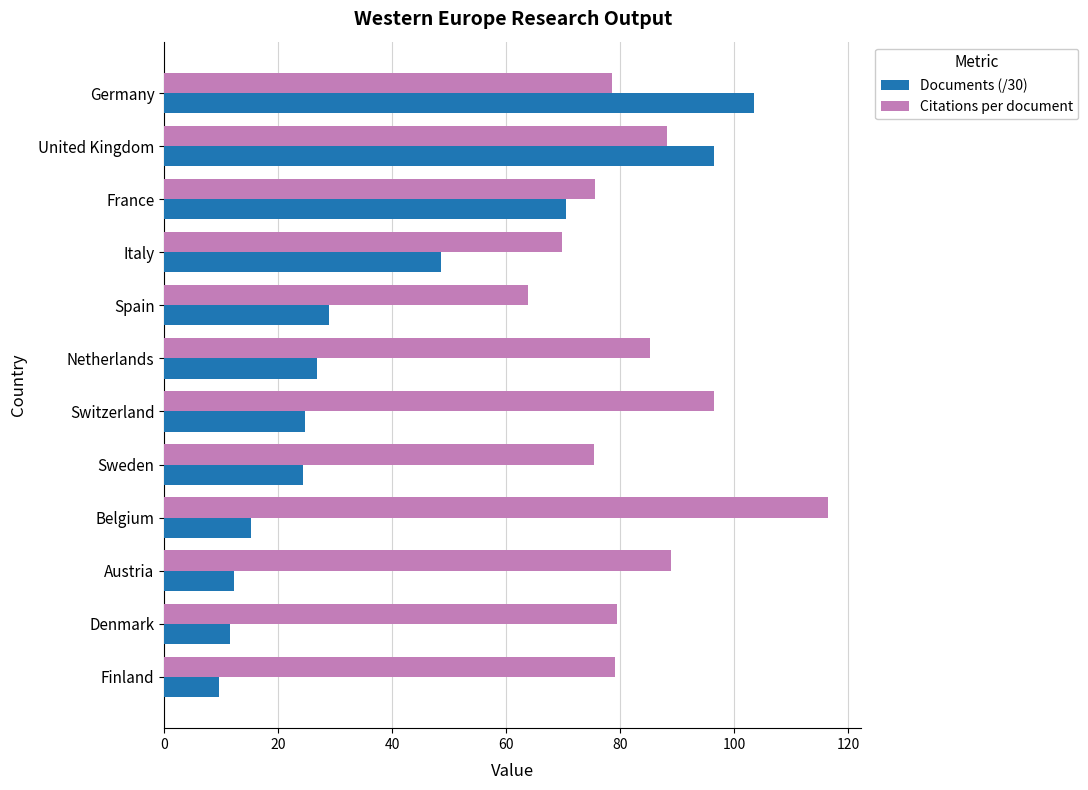

At Denmark, list the series in order from largest to smallest.

Citations per document, Documents (/30)